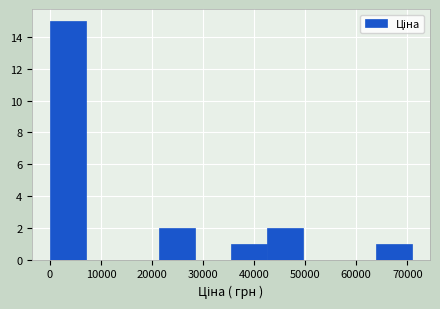

Which range on the x-axis has the tallest bar?

0 to 7000